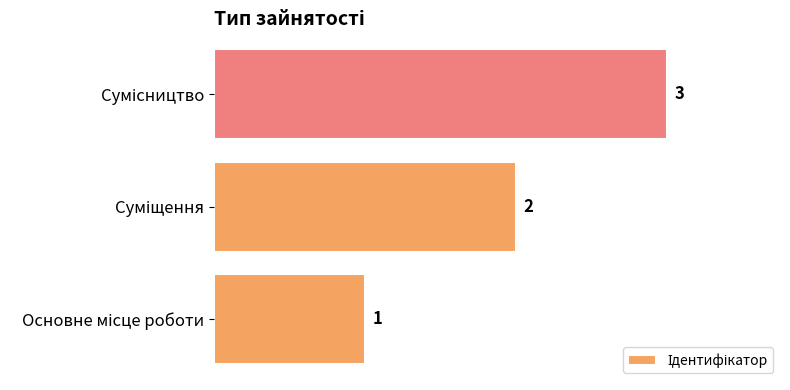

Count the values in the range 1 to 3.

3